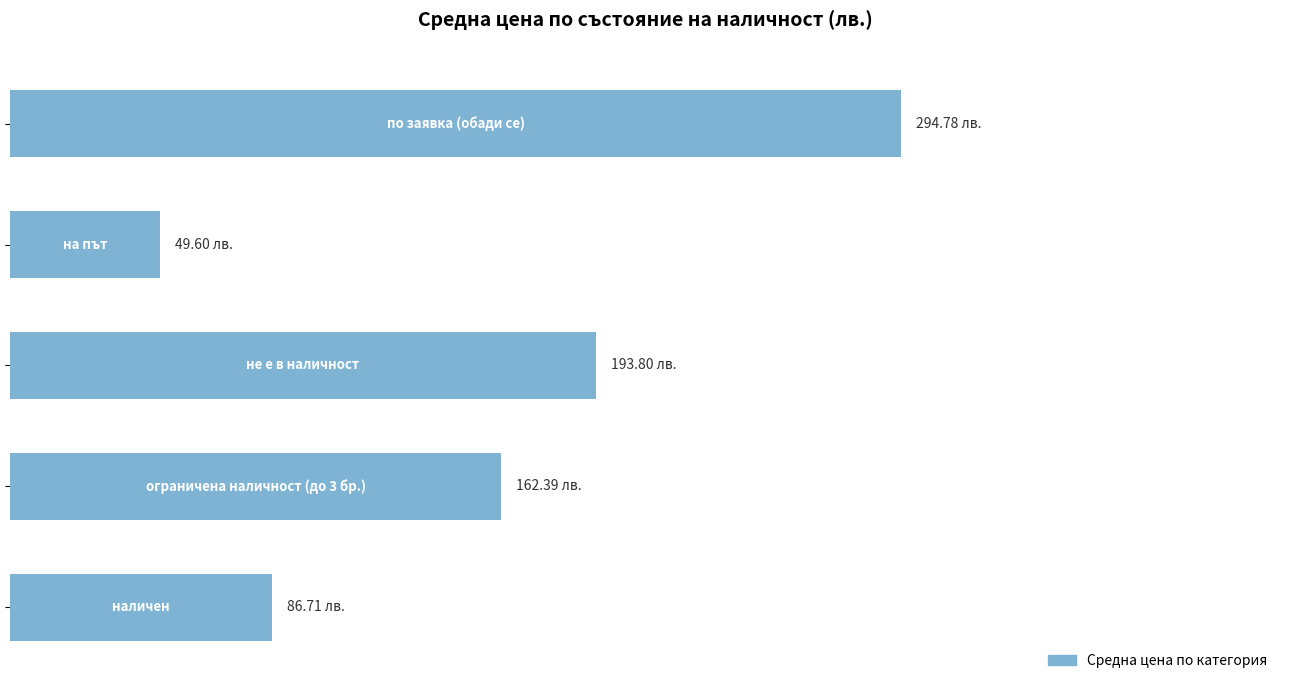

What is the average value?

157.5